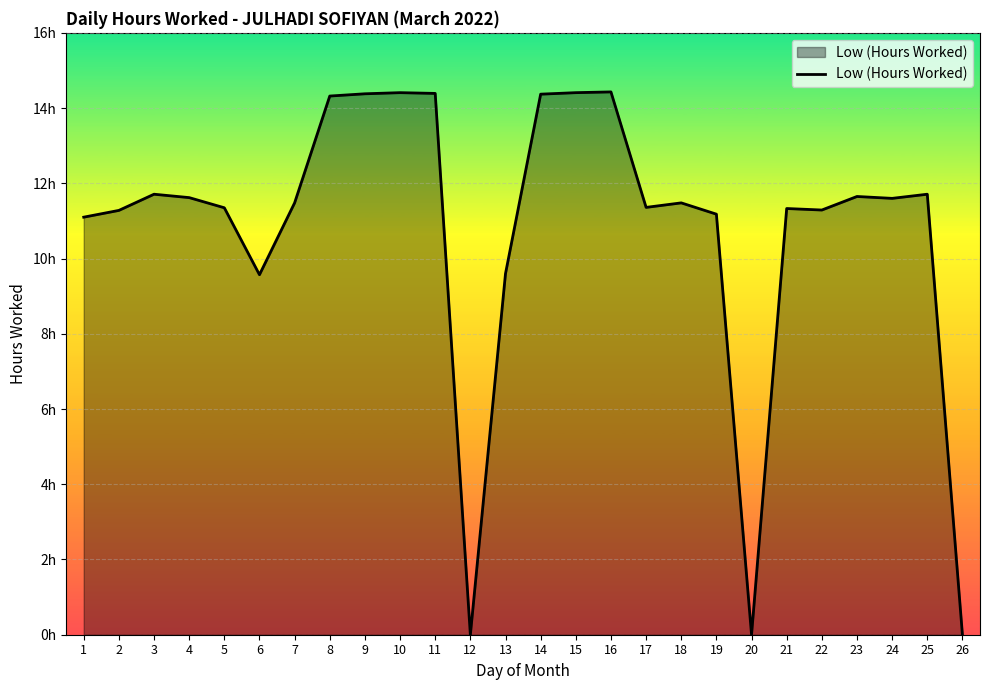

Rank the categories by value from lowest to highest.

12, 20, 26, 6, 13, 1, 19, 2, 22, 21, 5, 17, 7, 18, 24, 4, 23, 3, 25, 8, 14, 9, 11, 10, 15, 16